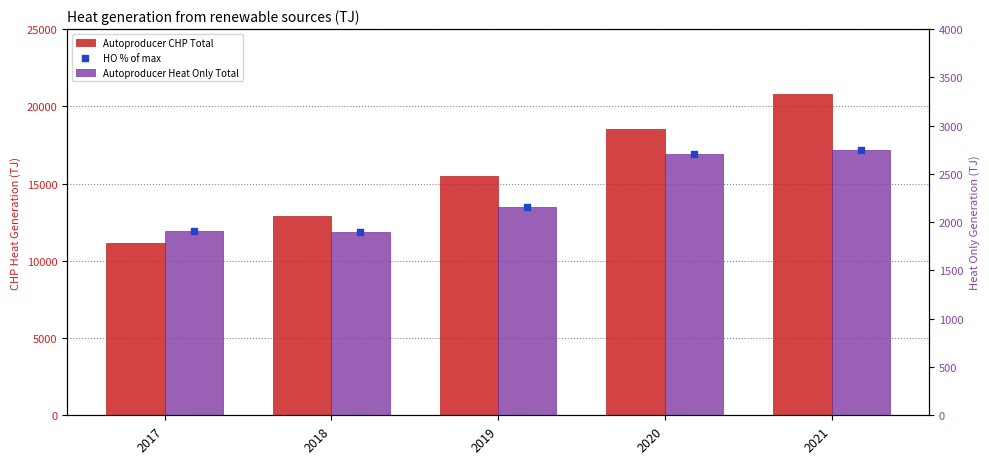

What is the total value across all series at 2017?

14957.5